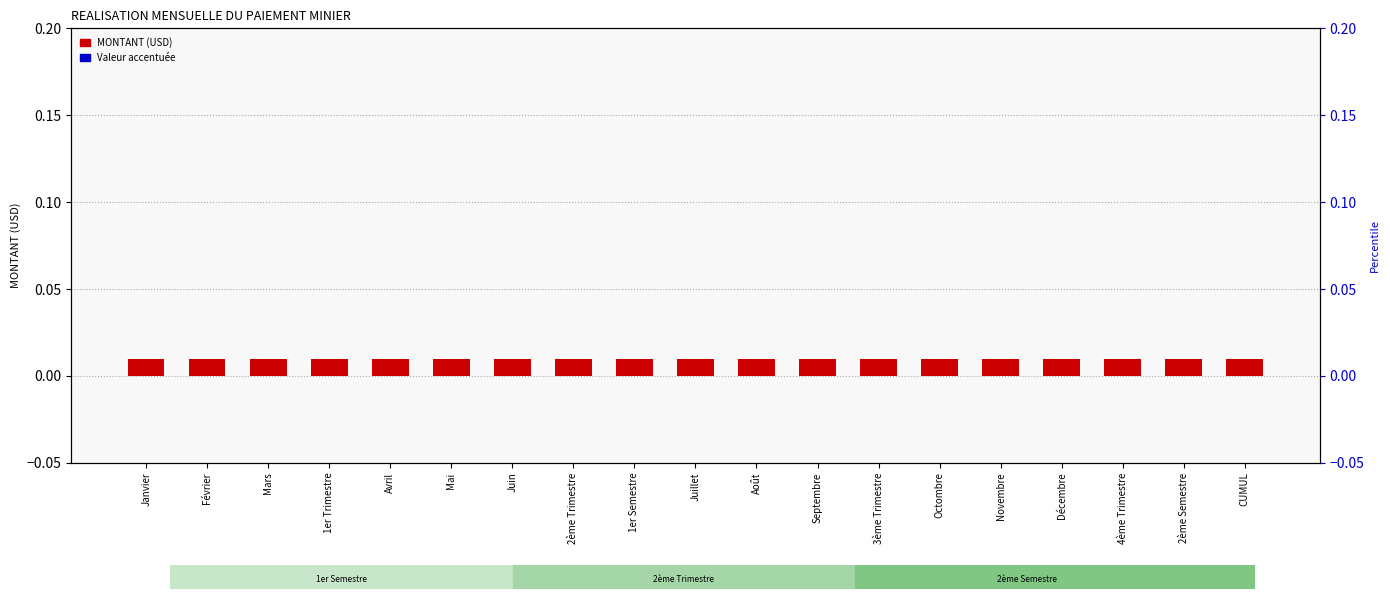

Between Mars and Novembre, which series saw the biggest shift?

MONTANT (USD)